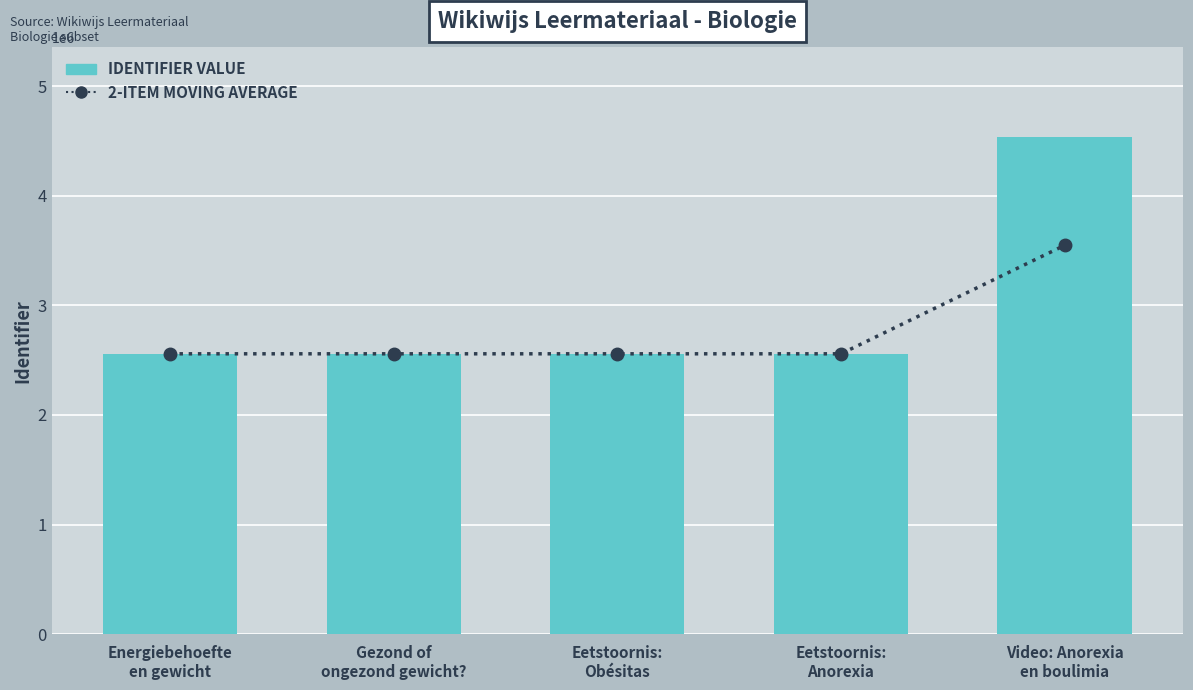

Which category has the highest value across all series?

Video: Anorexia
en boulimia